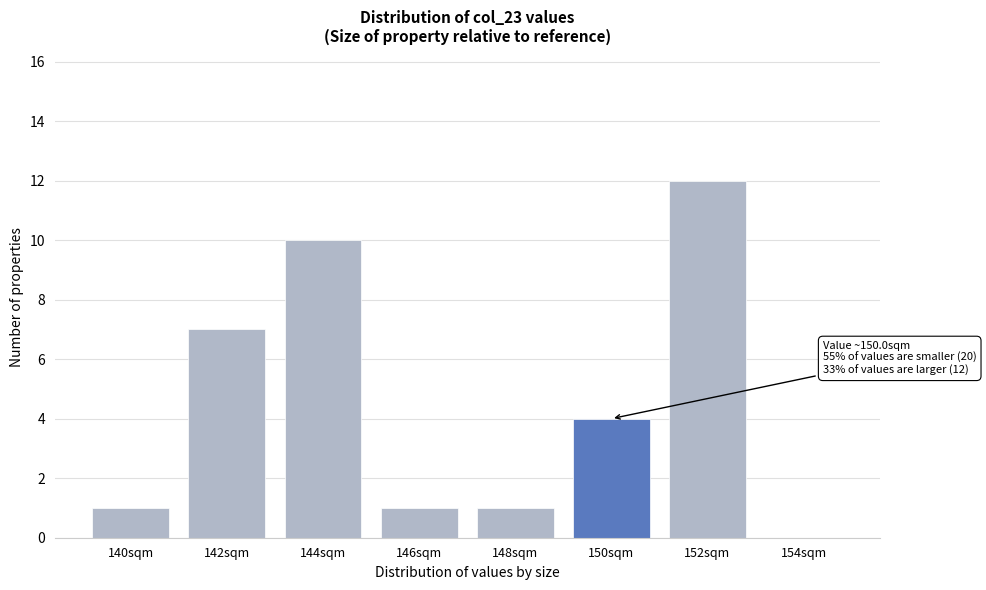

Reading left to right, what are all the values shown in this chart?

140sqm=1	142sqm=7	144sqm=10	146sqm=1	148sqm=1	150sqm=4	152sqm=12	154sqm=0